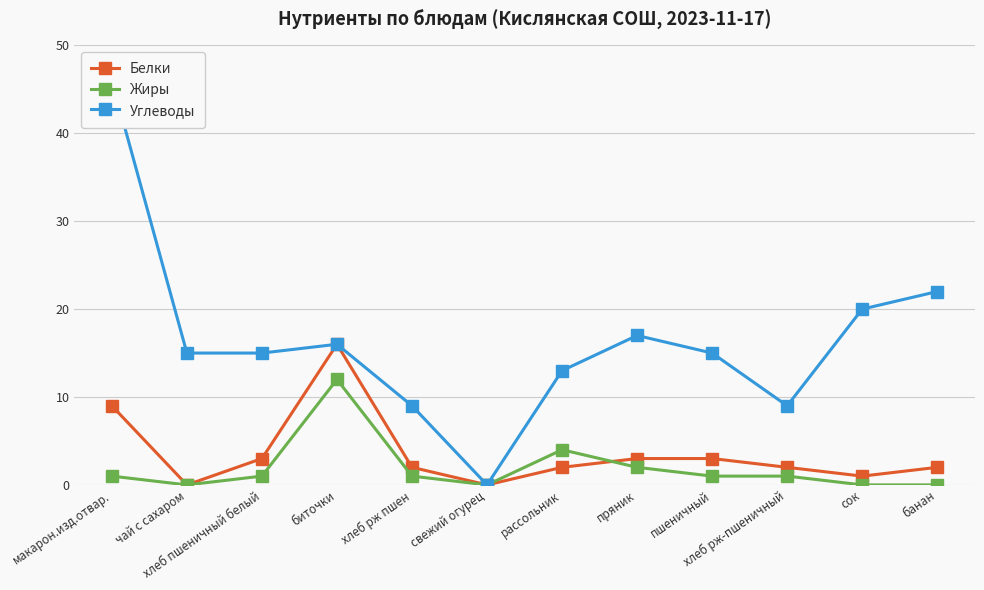

The Белки series shows 0 at свежий огурец. True or false?

True